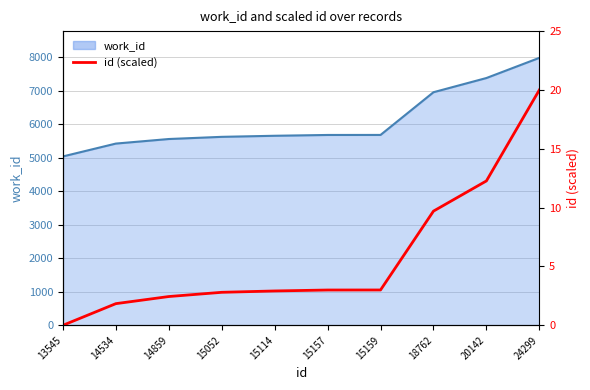

Reading left to right, what are all the values shown in this chart?

0.0	1.8	2.4	2.8	2.9	3.0	3.0	9.7	12.3	20.0